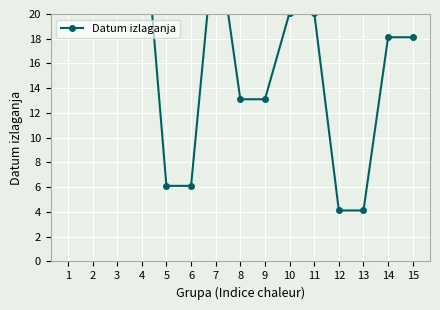

Which has a higher value, 1 or 11?

1